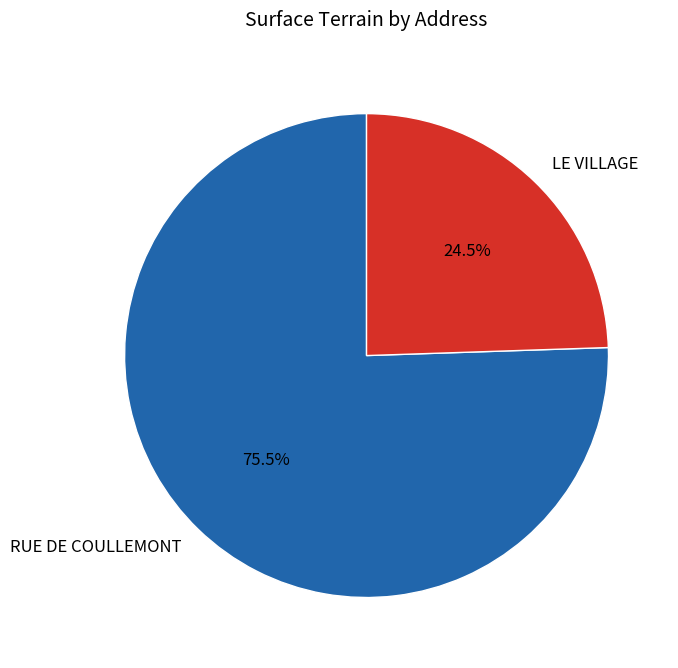

Approximately how many times larger is the value at RUE DE COULLEMONT compared to LE VILLAGE?

3.1